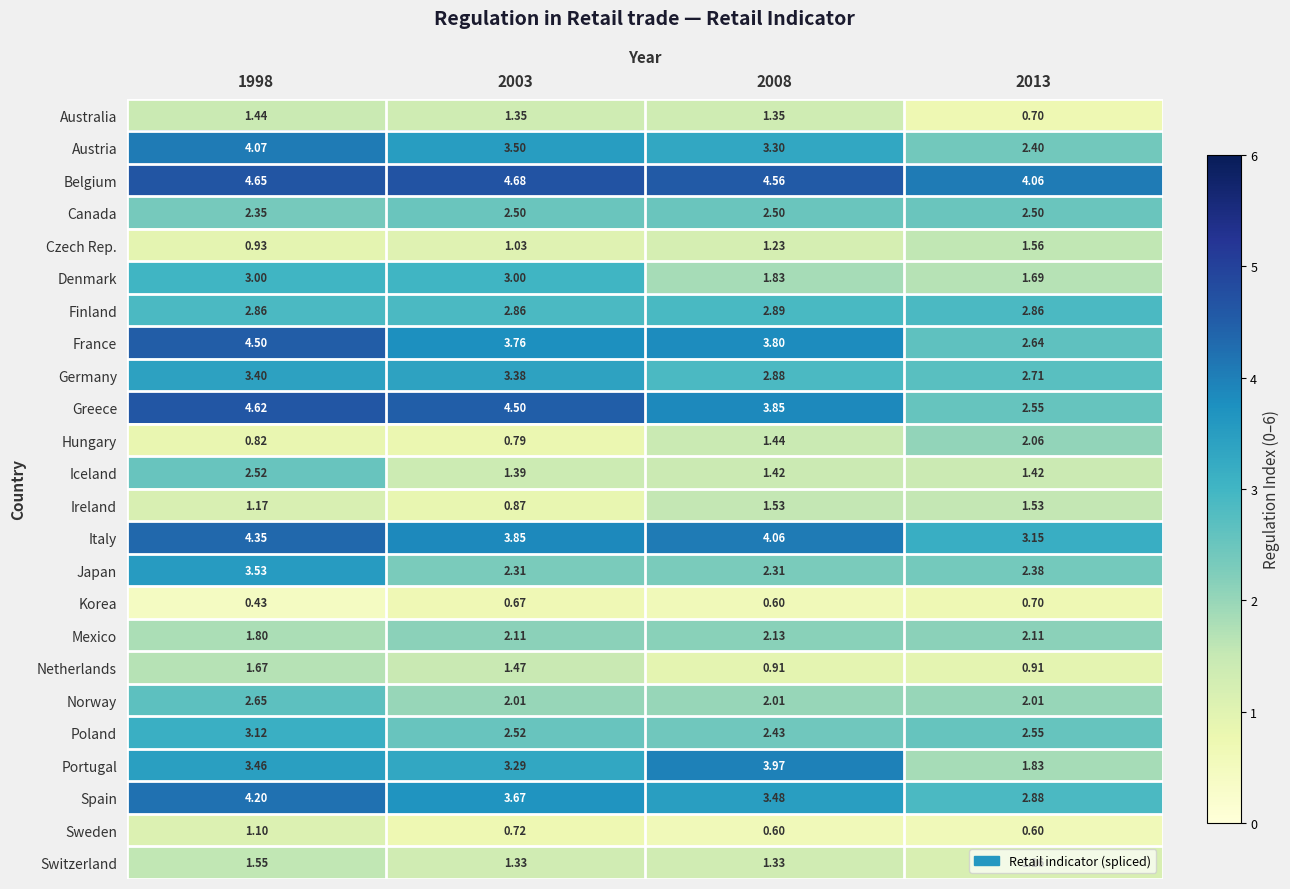

Which series changed the most between 2008 and 2013?

Portugal